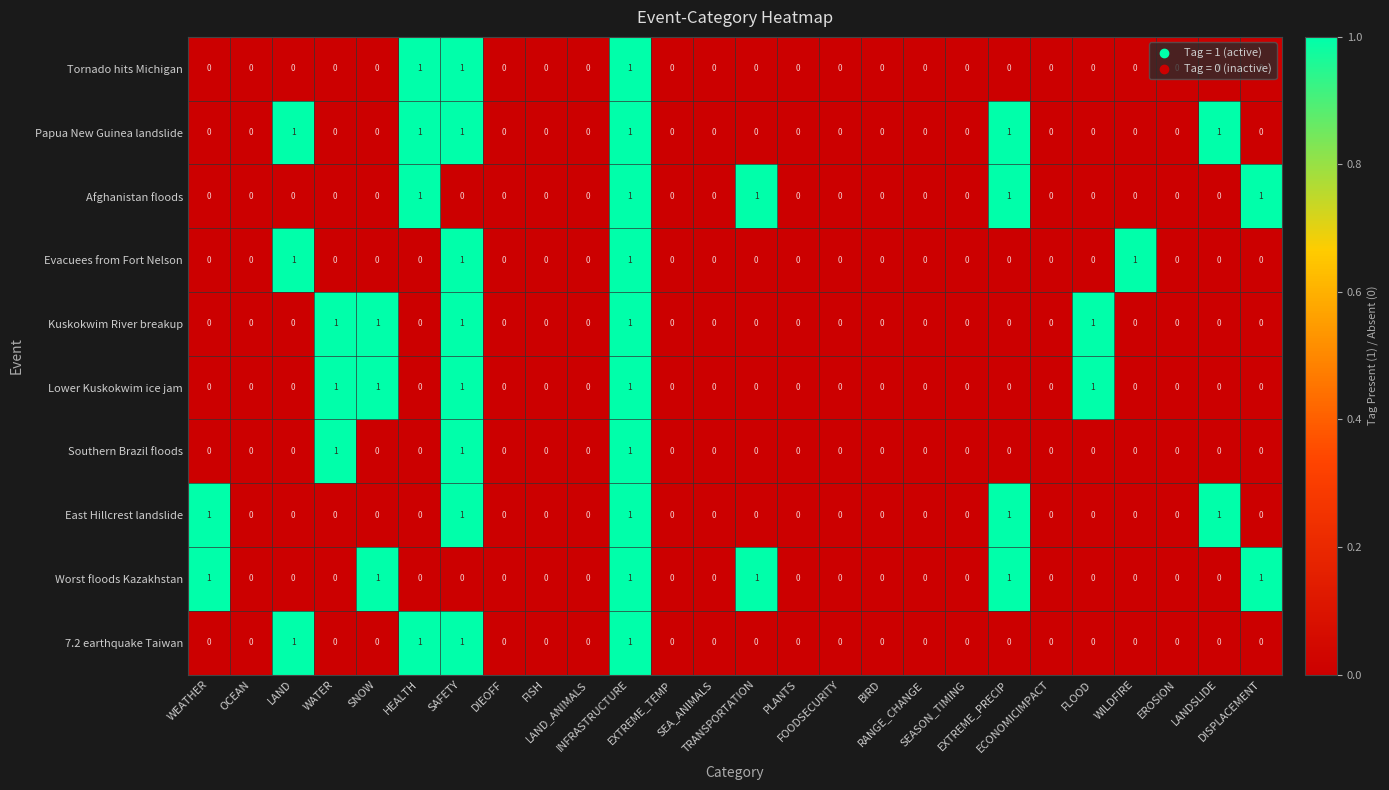

What is the sum of all Tornado hits Michigan values?

3